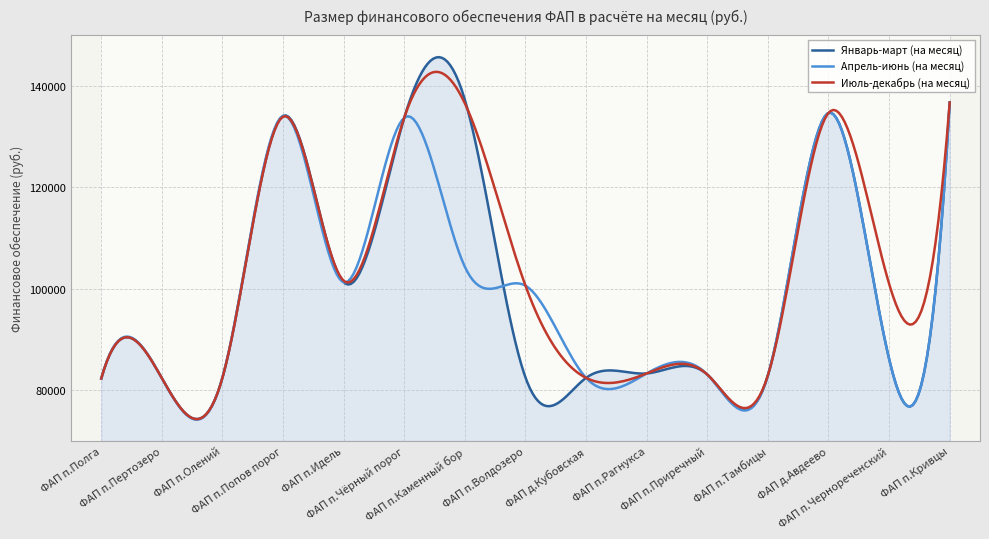

The value of Апрель-июнь (на месяц) at ФАП п.Волдозеро is 100603.4. True or false?

True